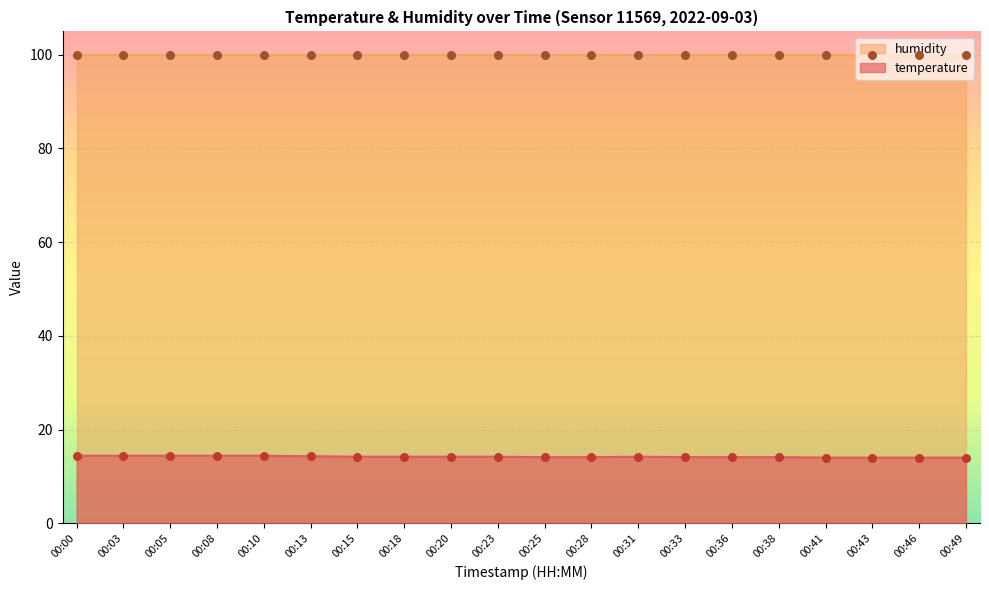

What is the change in value from 00:25 to 00:49?

-0.1